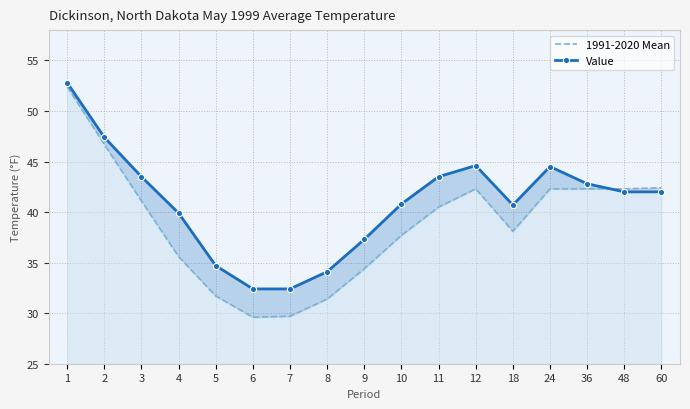

What is the difference between the 1991-2020 Mean values at 48 and 60?

0.1